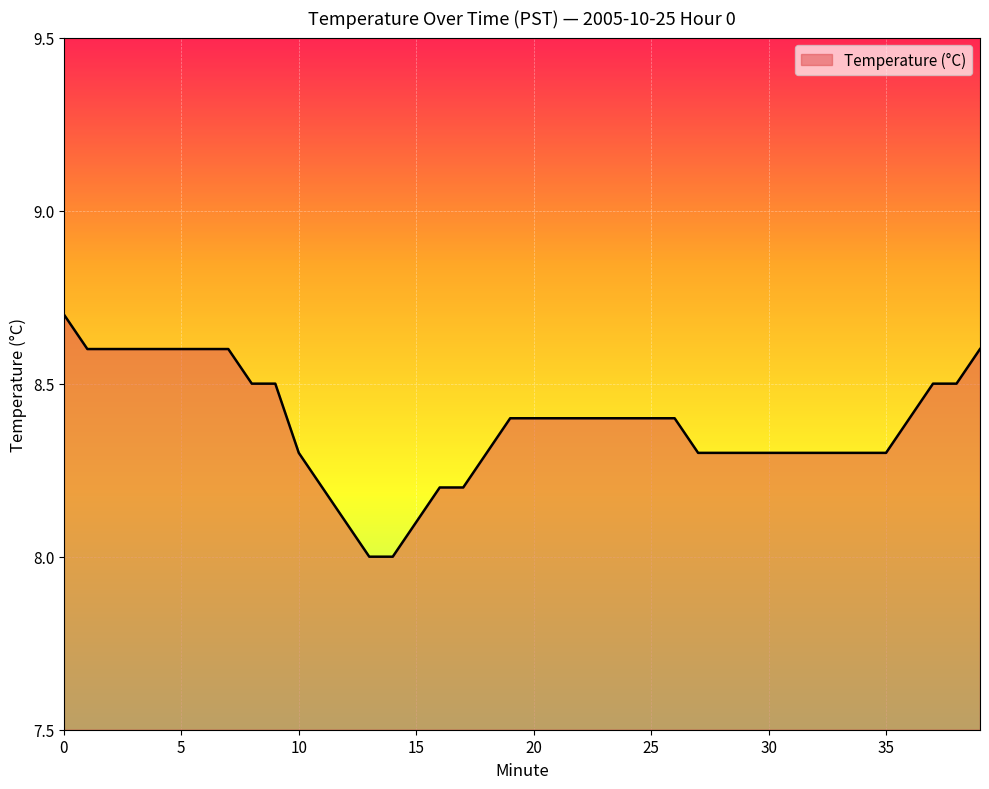

What is the average value?

8.4